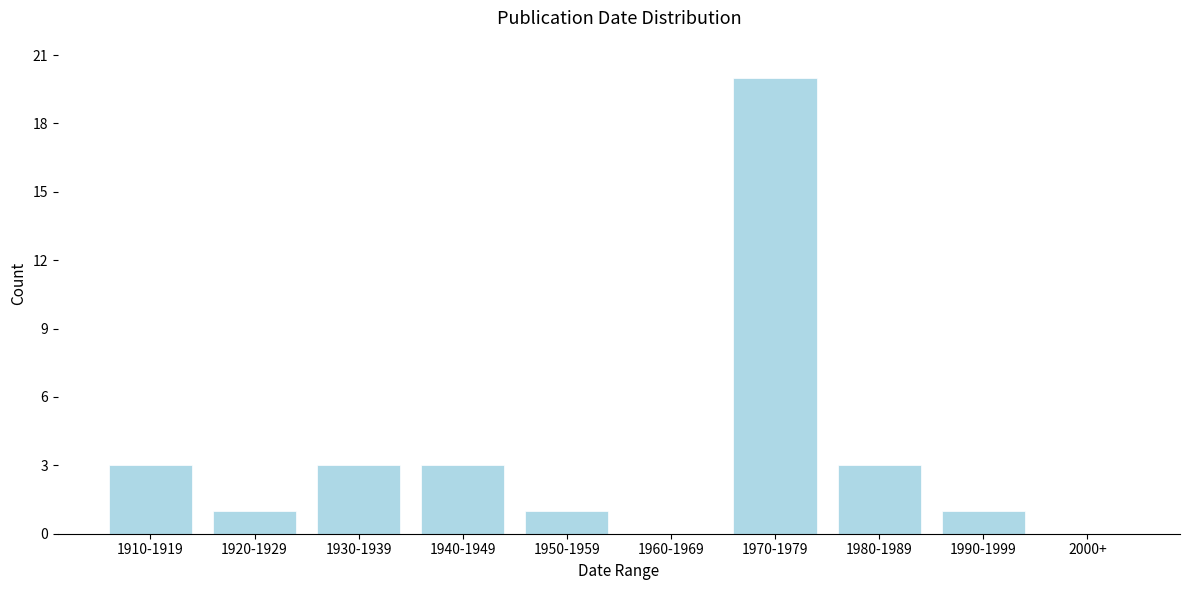

Reading left to right, list all the values displayed in this chart.

1910-1919=3	1920-1929=1	1930-1939=3	1940-1949=3	1950-1959=1	1960-1969=0	1970-1979=20	1980-1989=3	1990-1999=1	2000+=0